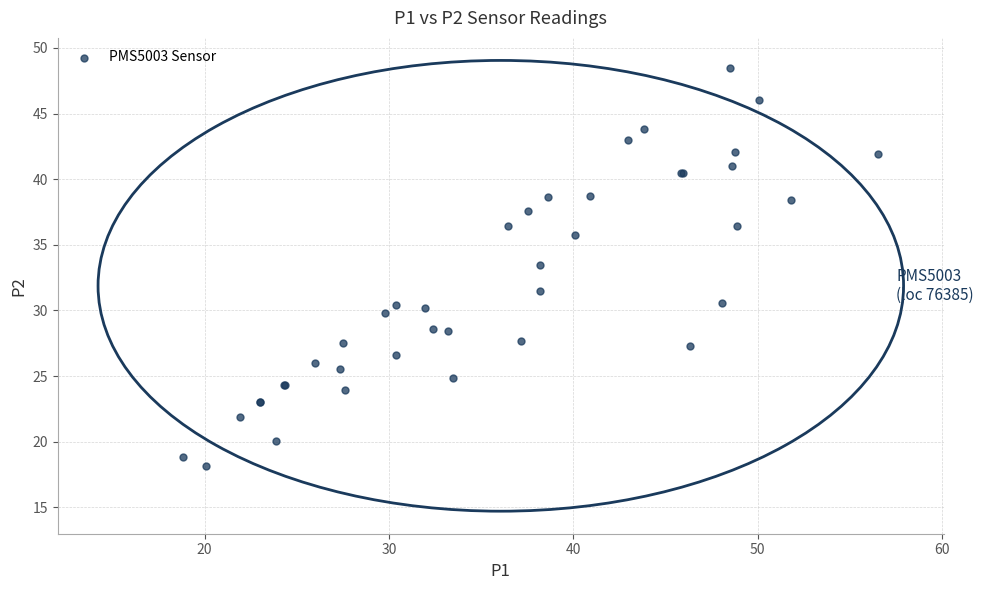

What Y value in the scatter plot is closest to 33?

33.4